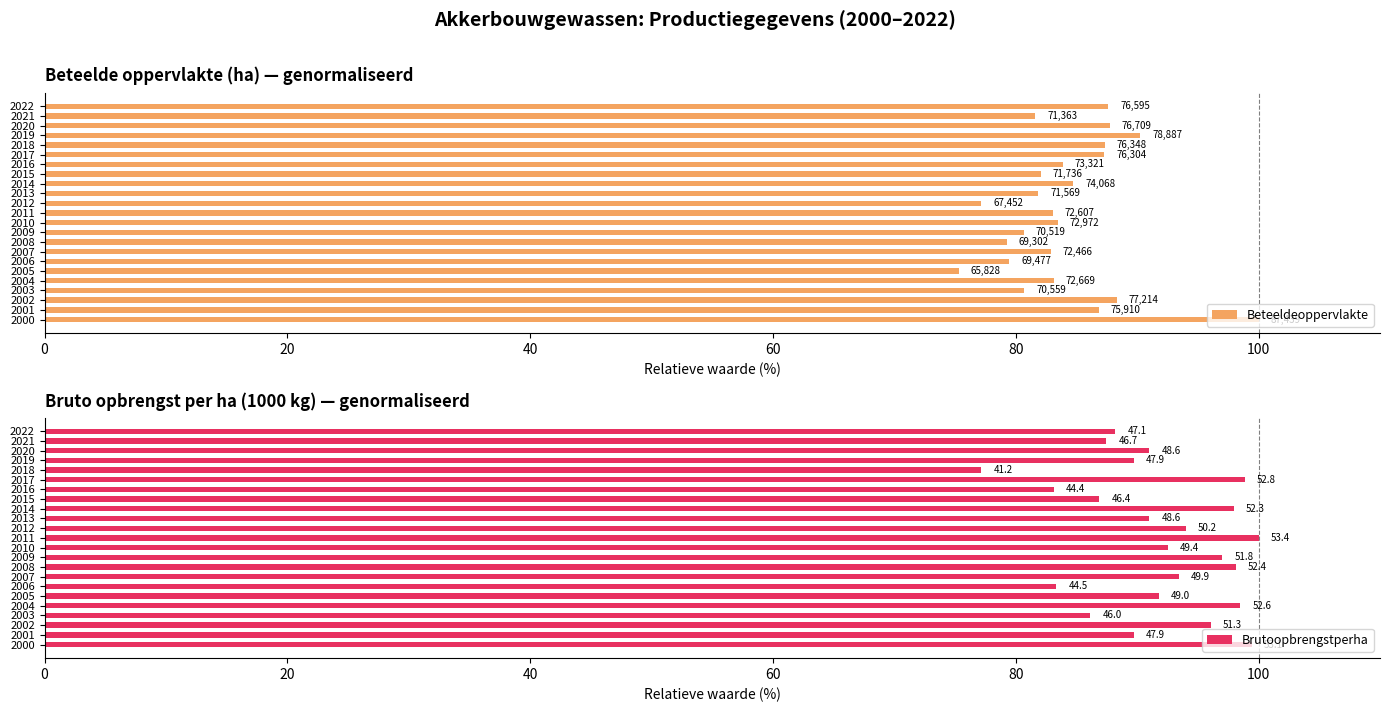

How many groups of bars are there?

23